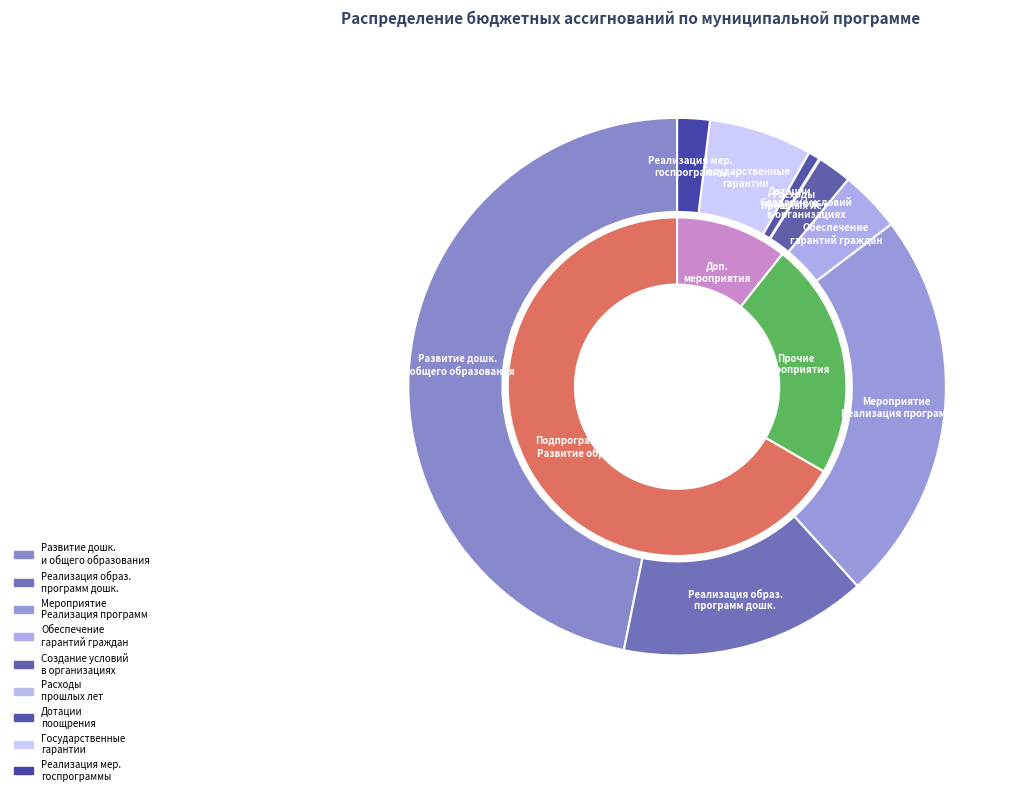

Which slice is the smallest?

Осуществление расходов прошлых лет